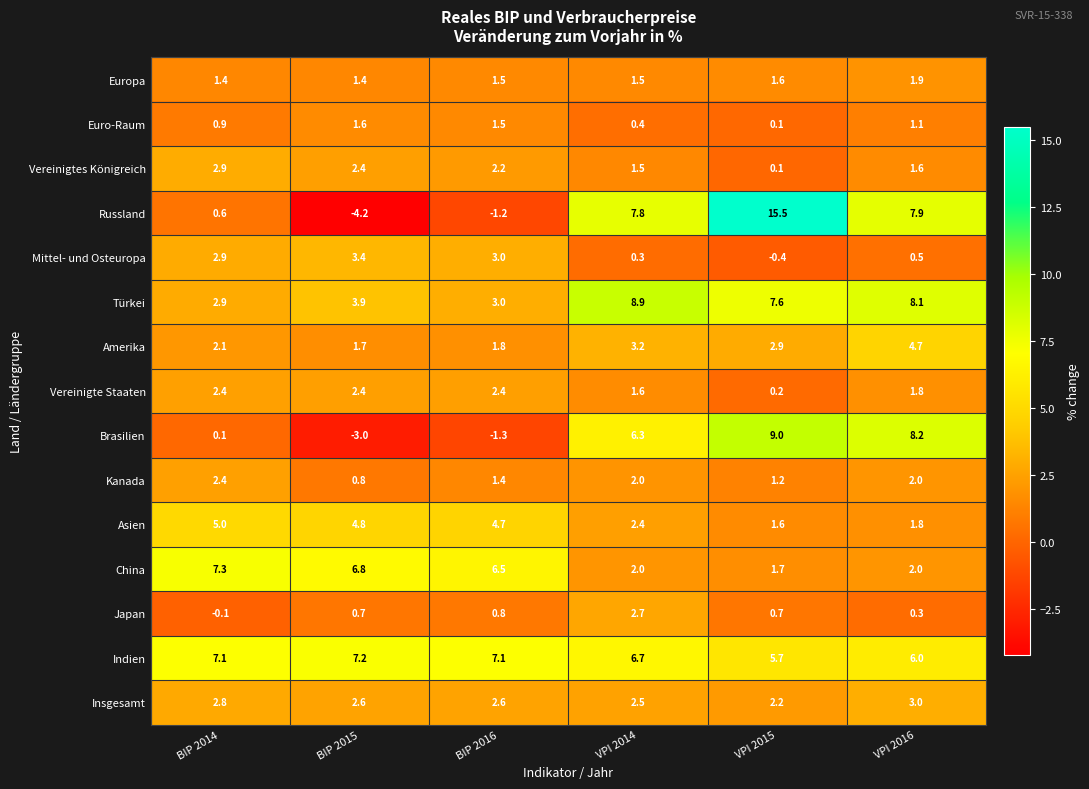

What is the total value across all series at BIP 2014?

40.7